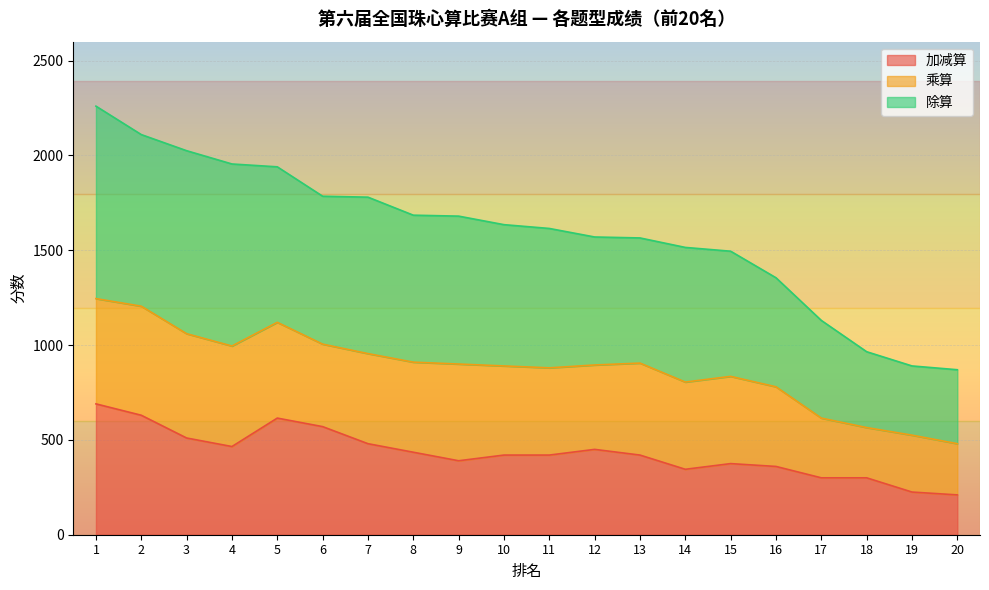

The value of 加减算 at 20 is 210. True or false?

True